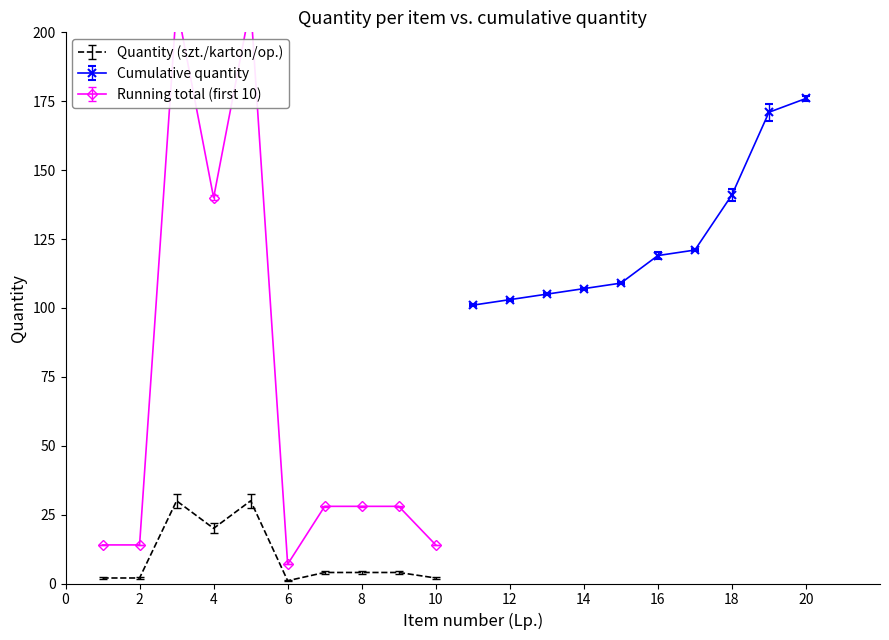

Is it true that Quantity (szt./karton/op.) equals 20 at 4?

True